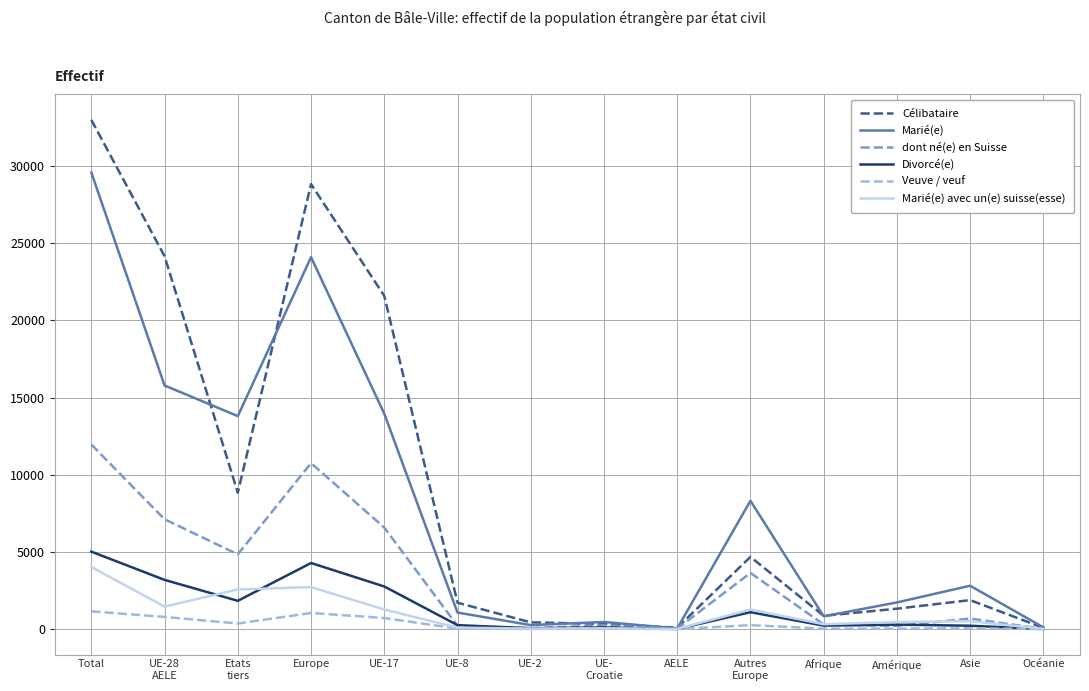

What is the highest value of the Célibataire series?

32989